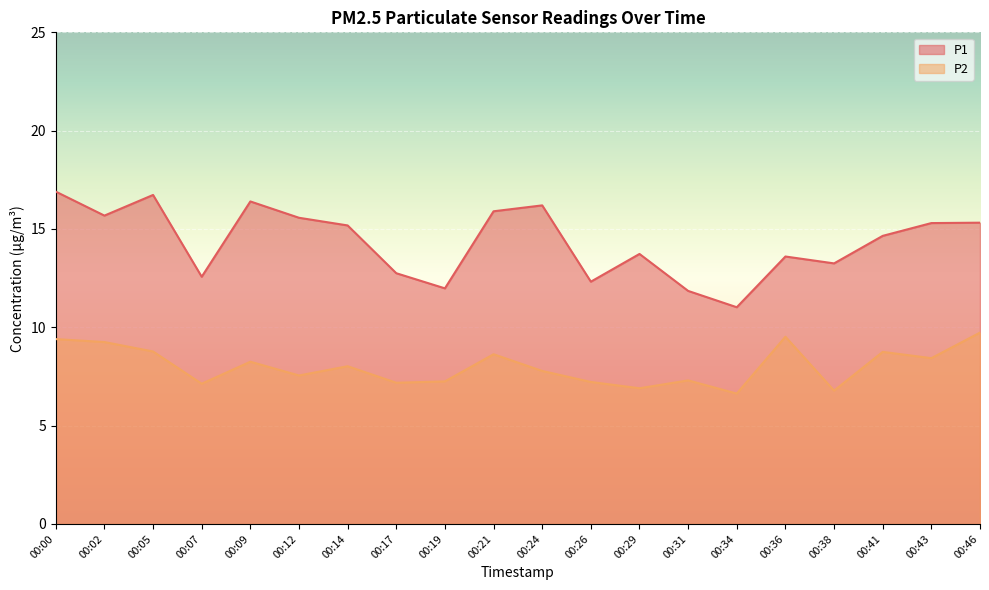

True or false: P1 and P2 intersect in this chart.

False